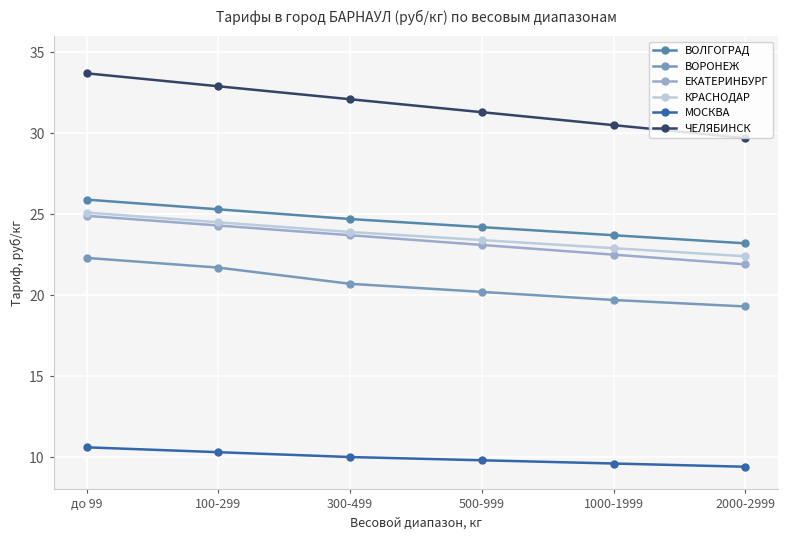

True or false: ВОРОНЕЖ has a value of 11.9 at 2000-2999.

False